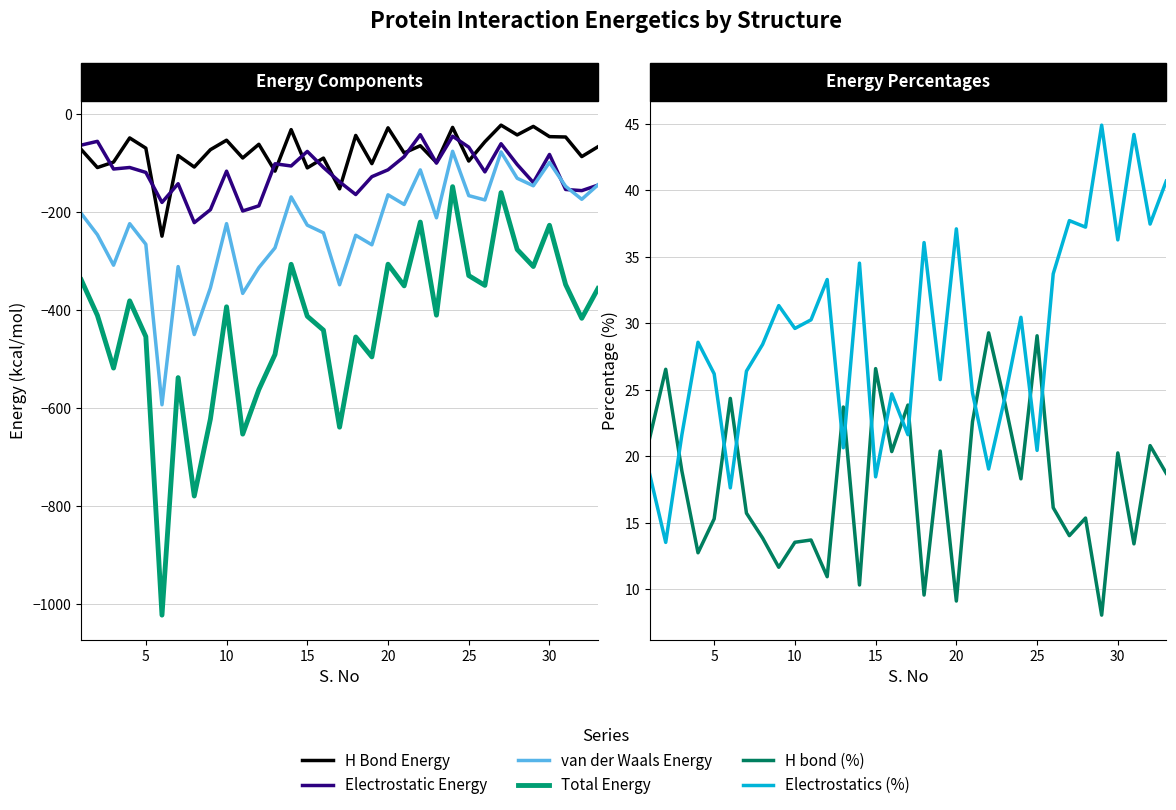

Reading left to right, extract all data points from this chart.

H Bond Energy: -72.3	-109.1	-98.0	-48.6	-69.5	-249.2	-84.6	-108.1	-72.6	-53.3	-89.5	-61.6	-116.3	-31.7	-109.8	-89.8	-152.5	-43.5	-101.1	-27.9	-79.3	-64.5	-98.7	-27.1	-95.8	-56.5	-22.5	-42.5	-25.1	-46.0	-46.7	-86.7	-66.7
Electrostatic Energy: -63.3	-55.6	-112.1	-109.0	-119.0	-180.3	-142.1	-221.6	-195.1	-116.5	-197.8	-187.2	-101.3	-105.9	-76.2	-108.9	-138.2	-164.2	-127.7	-113.7	-86.9	-42.0	-100.1	-45.1	-67.4	-117.9	-60.5	-102.9	-139.7	-82.3	-153.8	-156.2	-145.0
van der Waals Energy: -202.9	-246.2	-308.4	-223.6	-265.7	-593.4	-311.2	-450.1	-354.7	-223.6	-366.0	-313.4	-273.0	-169.1	-226.7	-242.3	-348.4	-247.3	-266.8	-164.7	-184.5	-113.9	-211.7	-75.8	-166.4	-175.3	-77.3	-131.0	-146.3	-98.6	-147.4	-173.9	-144.5
Total Energy: -338.5	-410.8	-518.5	-381.2	-454.2	-1022.9	-538.0	-779.7	-622.4	-393.4	-653.3	-562.3	-490.7	-306.6	-412.6	-441.1	-639.2	-455.0	-495.7	-306.4	-350.6	-220.4	-410.5	-148.1	-329.6	-349.6	-160.2	-276.4	-311.1	-226.9	-348.0	-416.9	-356.2
H bond (%): 21.4	26.6	18.9	12.8	15.3	24.4	15.7	13.9	11.7	13.5	13.7	10.9	23.7	10.3	26.6	20.4	23.9	9.6	20.4	9.1	22.6	29.3	24.1	18.3	29.1	16.1	14.0	15.4	8.1	20.3	13.4	20.8	18.7
Electrostatics (%): 18.7	13.5	21.6	28.6	26.2	17.6	26.4	28.4	31.3	29.6	30.3	33.3	20.6	34.5	18.5	24.7	21.6	36.1	25.8	37.1	24.8	19.1	24.4	30.5	20.4	33.7	37.7	37.2	44.9	36.3	44.2	37.5	40.7